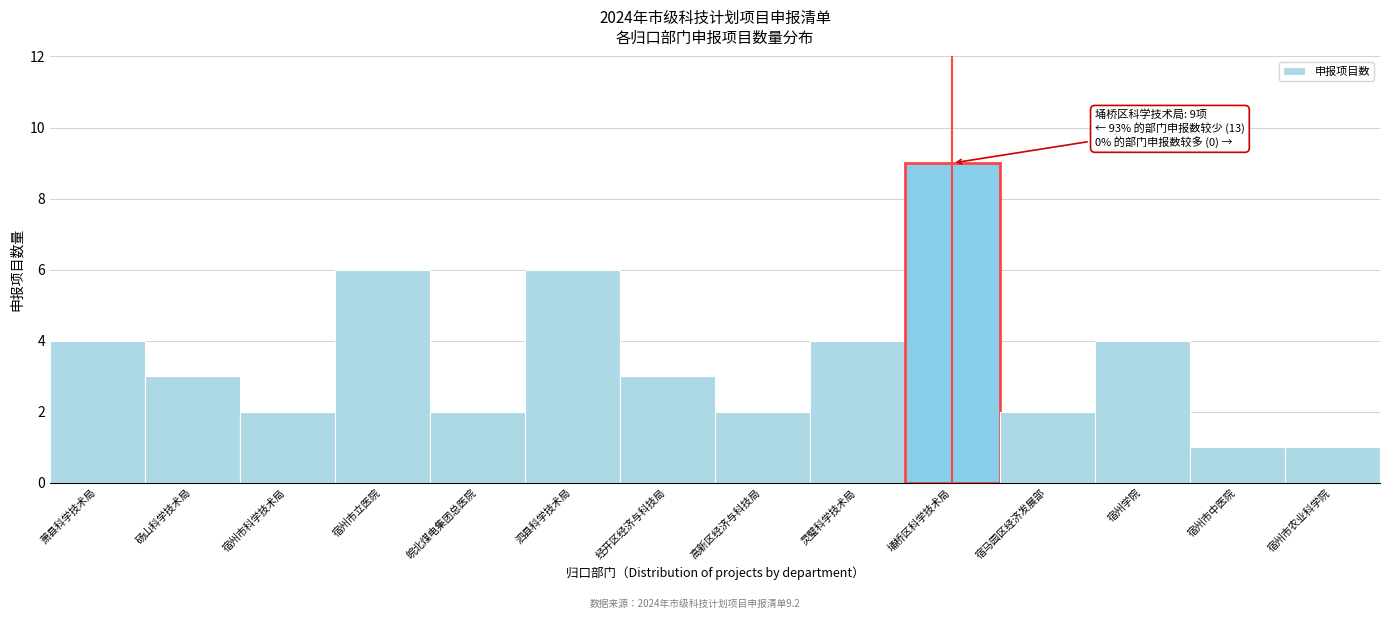

Reading left to right, extract all data points from this chart.

萧县科学技术局=4	砀山科学技术局=3	宿州市科学技术局=2	宿州市立医院=6	皖北煤电集团总医院=2	泗县科学技术局=6	经开区经济与科技局=3	高新区经济与科技局=2	灵璧科学技术局=4	埇桥区科学技术局=9	宿马园区经济发展部=2	宿州学院=4	宿州市中医院=1	宿州市农业科学院=1